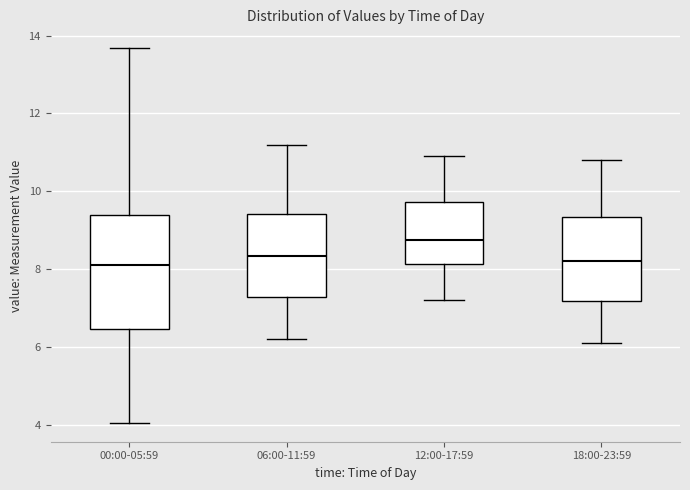

Which box's median line is the highest?

12:00-17:59